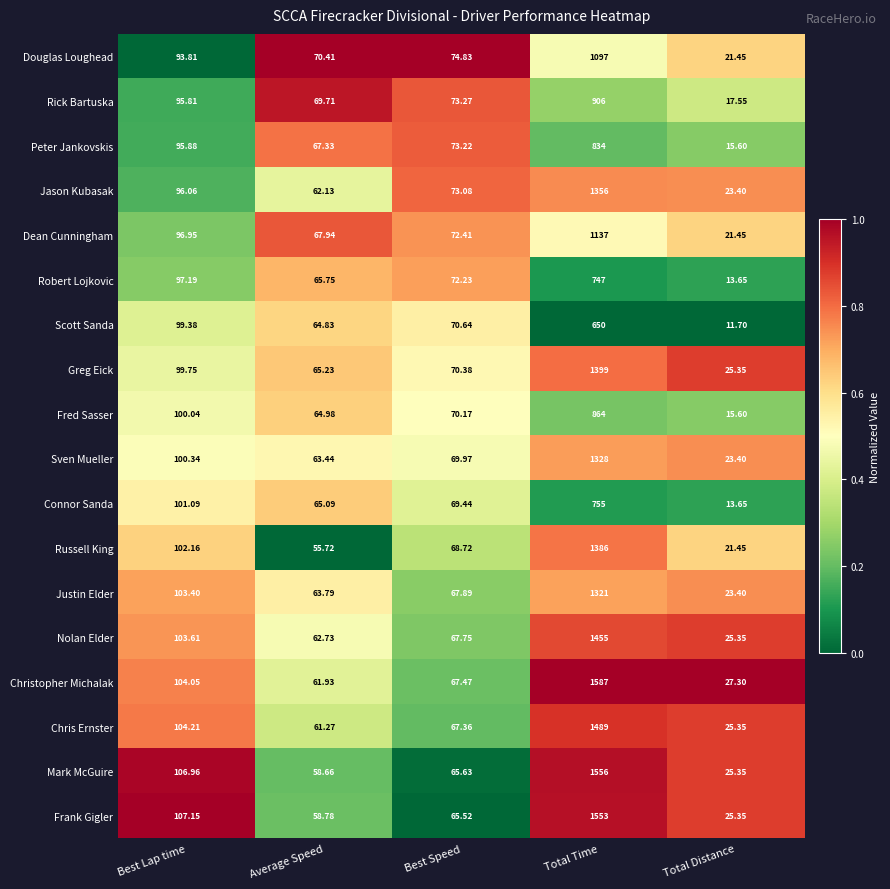

At which label is Douglas Loughead closest to 559?

Best Lap time